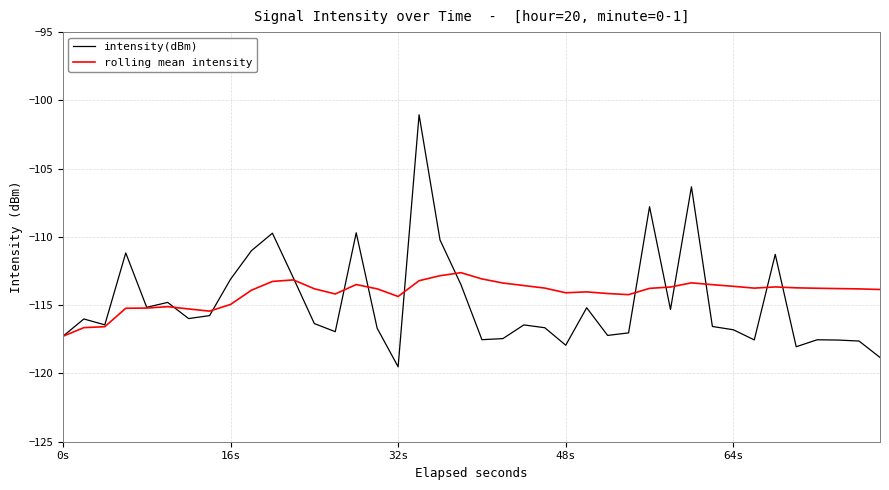

Which series has the widest spread of values?

intensity(dBm)